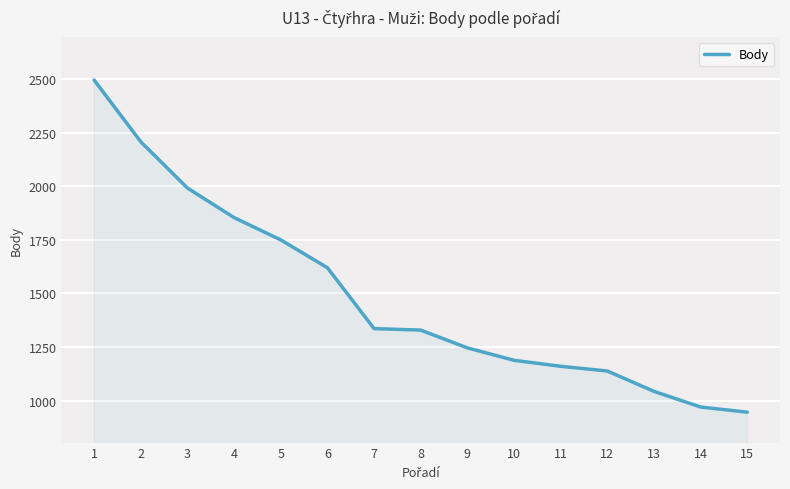

At which category does the chart reach its minimum across all series?

15